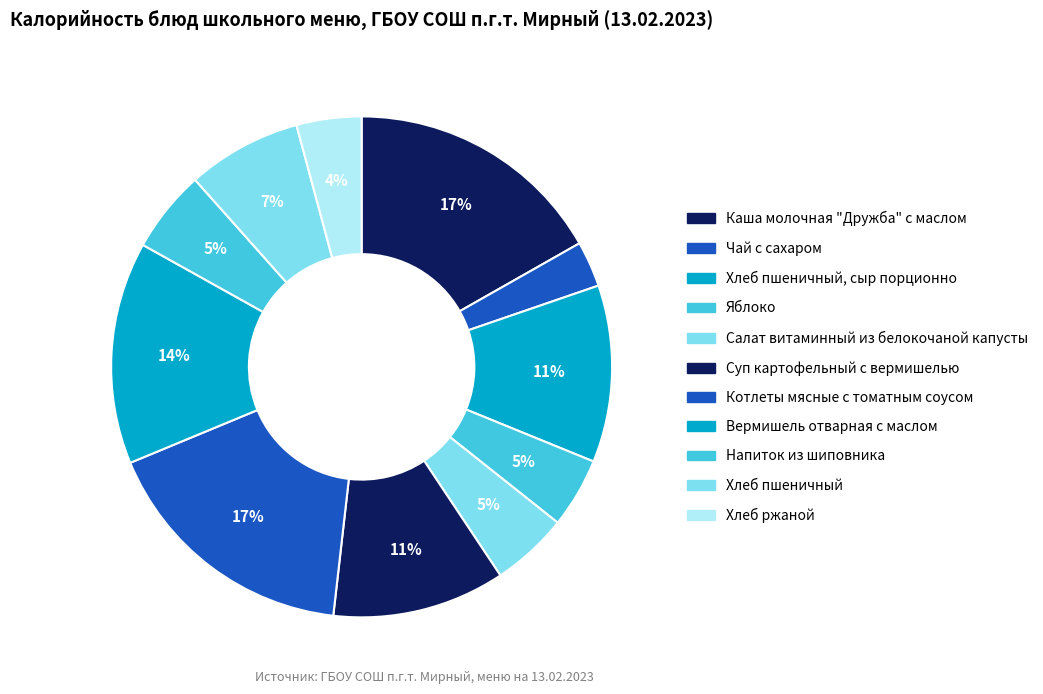

Does any single category account for the majority?

No